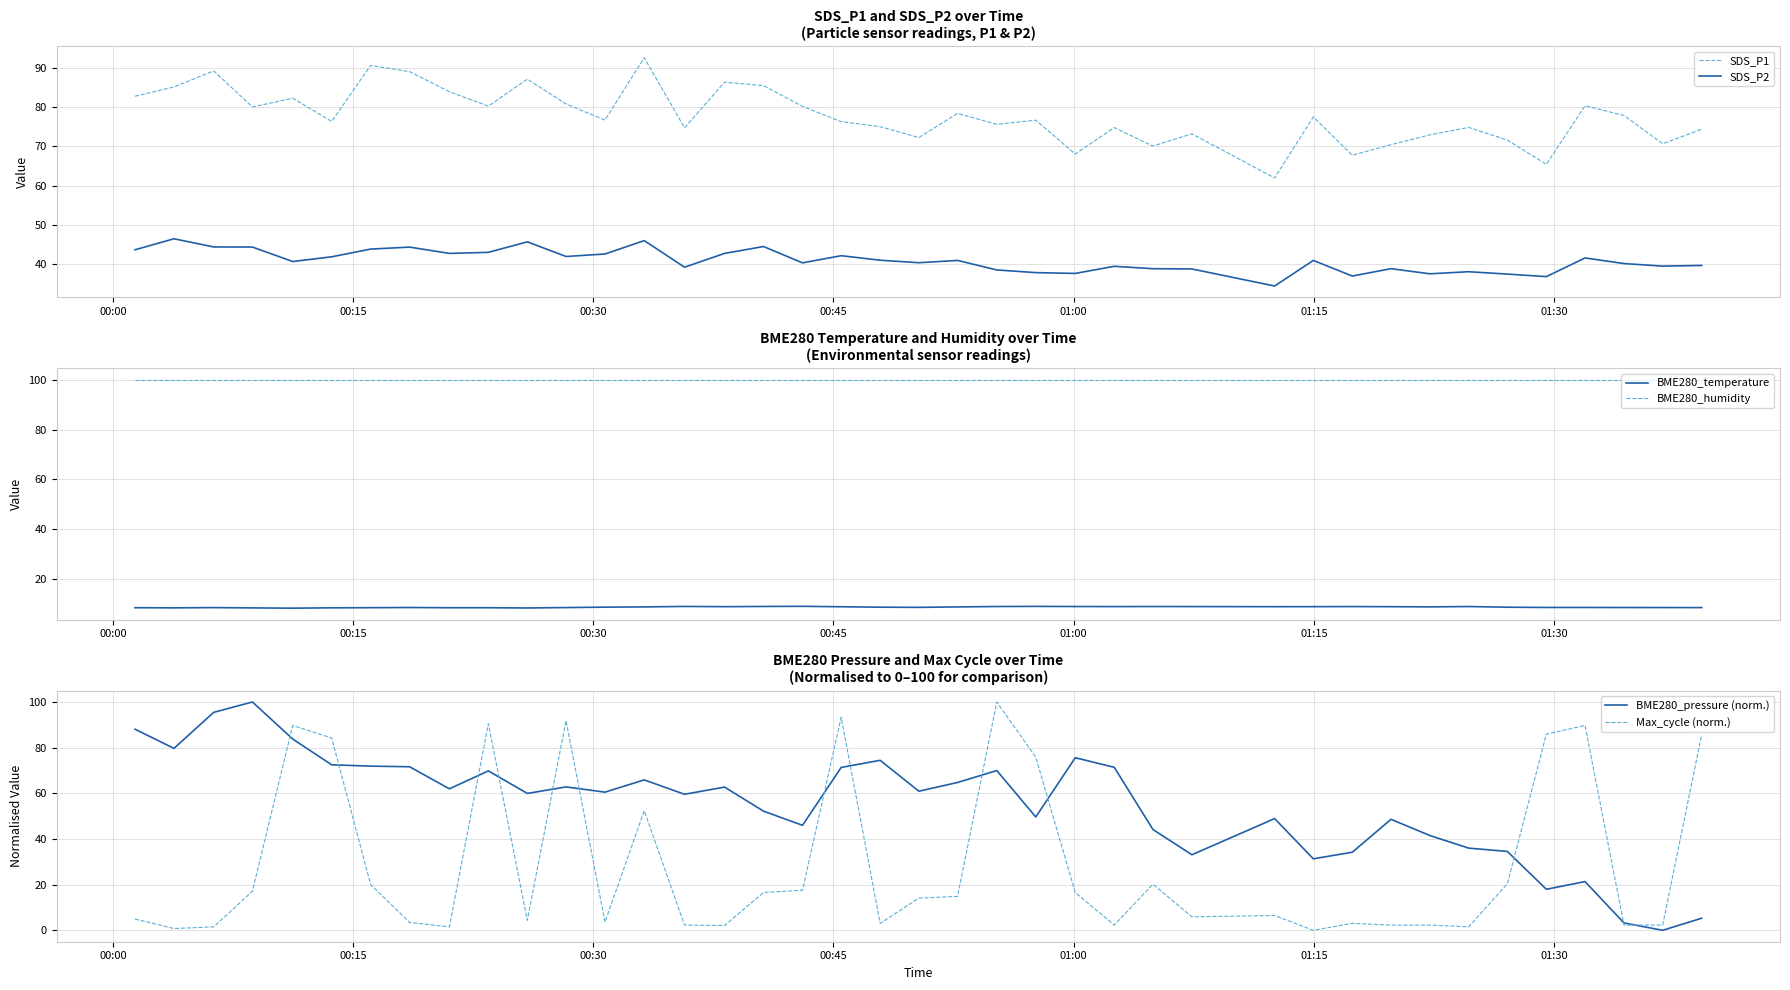

Reading left to right, transcribe all the data shown in this chart.

SDS_P1: 82.7	85.1	89.2	80.0	82.2	76.3	90.5	89.0	83.8	80.2	87.0	80.8	76.7	92.5	74.7	86.3	85.4	80.1	76.2	75.0	72.2	78.3	75.6	76.6	68.0	74.8	70.0	73.2	62.0	77.5	67.7	70.4	72.9	74.8	71.6	65.4	80.3	77.8	70.6	74.3
SDS_P2: 43.7	46.5	44.4	44.4	40.7	41.9	43.9	44.4	42.8	43.0	45.7	42.0	42.6	46.0	39.3	42.8	44.5	40.4	42.2	41.0	40.4	41.0	38.6	37.9	37.7	39.5	38.9	38.8	34.5	41.0	37.0	38.9	37.6	38.1	37.5	36.9	41.6	40.2	39.5	39.7
BME280_temperature: 8.5	8.5	8.6	8.4	8.3	8.5	8.5	8.6	8.5	8.5	8.4	8.6	8.7	8.8	9.0	8.9	9.0	9.1	8.9	8.7	8.7	8.8	9.0	9.1	9.0	9.0	9.0	9.0	8.9	8.9	9.0	8.9	8.8	9.0	8.7	8.6	8.6	8.6	8.6	8.6
BME280_humidity: 100.0	100.0	100.0	100.0	100.0	100.0	100.0	100.0	100.0	100.0	100.0	100.0	100.0	100.0	100.0	100.0	100.0	100.0	100.0	100.0	100.0	100.0	100.0	100.0	100.0	100.0	100.0	100.0	100.0	100.0	100.0	100.0	100.0	100.0	100.0	100.0	100.0	100.0	100.0	100.0
BME280_pressure (norm.): 88.1	79.7	95.5	100.0	83.8	72.5	71.9	71.6	62.0	69.8	59.9	62.8	60.5	65.9	59.6	62.7	52.2	46.0	71.3	74.4	60.9	64.7	70.0	49.6	75.6	71.4	44.2	33.1	48.9	31.3	34.2	48.6	41.5	36.0	34.5	18.0	21.3	3.2	0.0	5.3
Max_cycle (norm.): 5.0	0.8	1.5	17.1	89.7	84.2	20.0	3.4	1.5	90.5	4.4	91.8	3.6	52.4	2.3	2.1	16.6	17.5	93.3	3.0	14.1	14.9	100.0	75.8	16.6	2.3	20.2	5.9	6.5	0.0	3.0	2.3	2.3	1.5	20.4	85.9	89.7	2.3	2.3	85.7